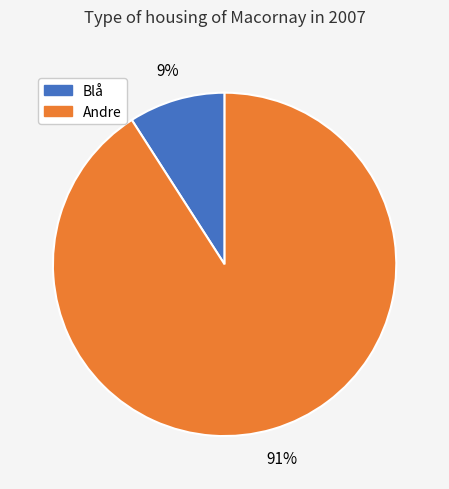

To the nearest percent, what is the difference between the largest and smallest slice percentages?

82%